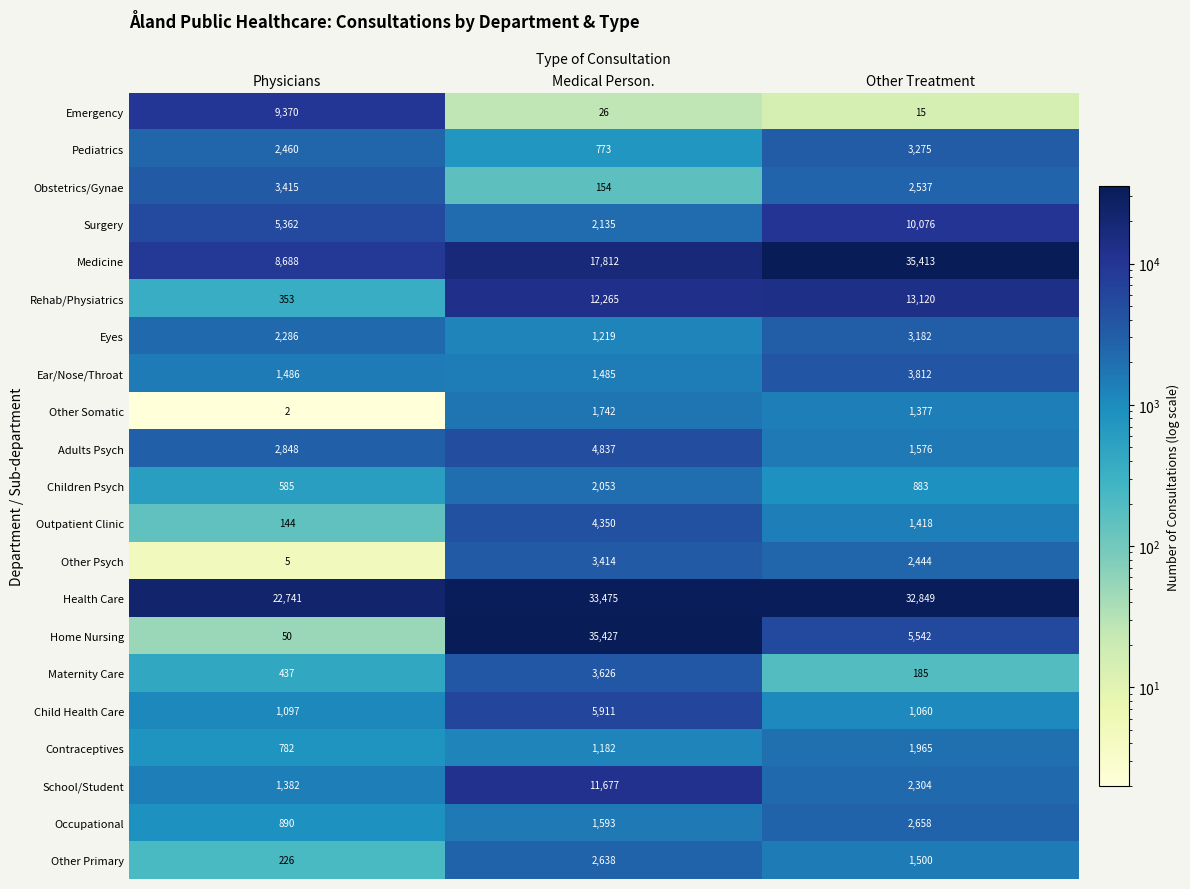

What is the minimum value for Pediatrics?

773